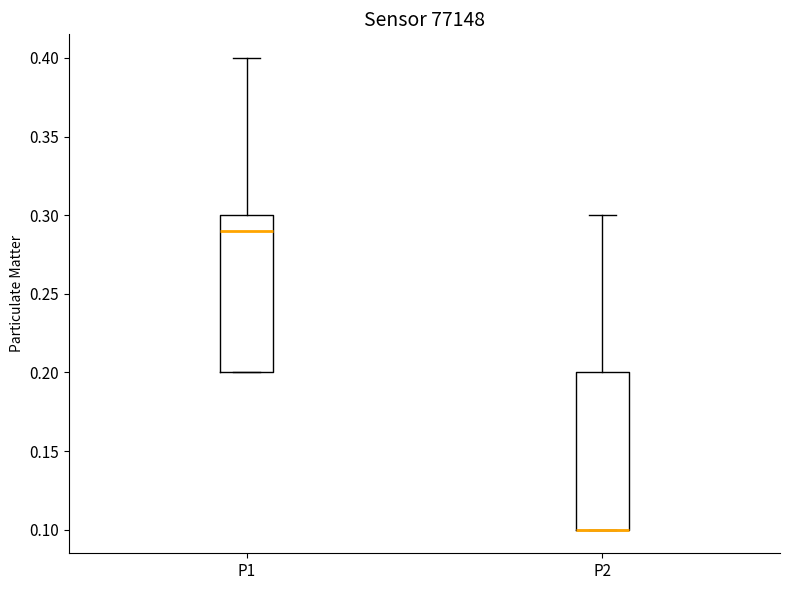

Reading left to right, read every box against the y-axis: the position of its median line, the range the box covers, and the ends of its whiskers. The values are not printed on the chart, so give them approximately, as read against the axis.

P1: median 0.29, box 0.20 to 0.30, whiskers 0.20 to 0.40
P2: median 0.10 (drawn on the box's lower edge), box 0.10 to 0.20, whiskers 0.10 to 0.30